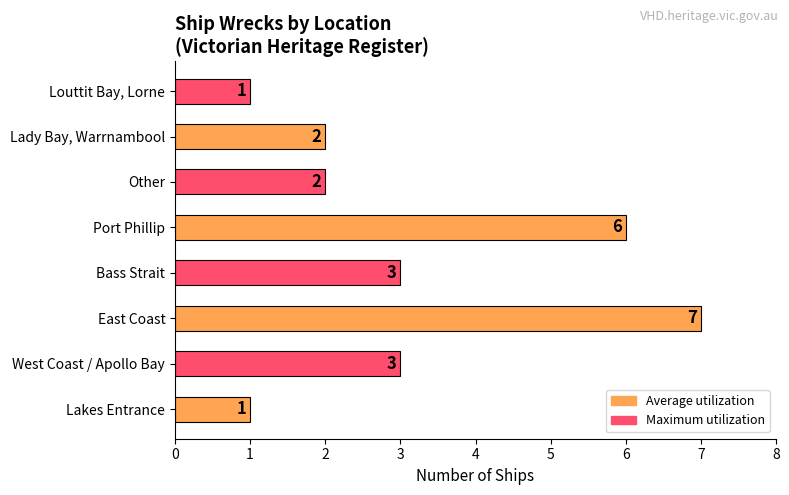

What is the greatest value displayed?

7